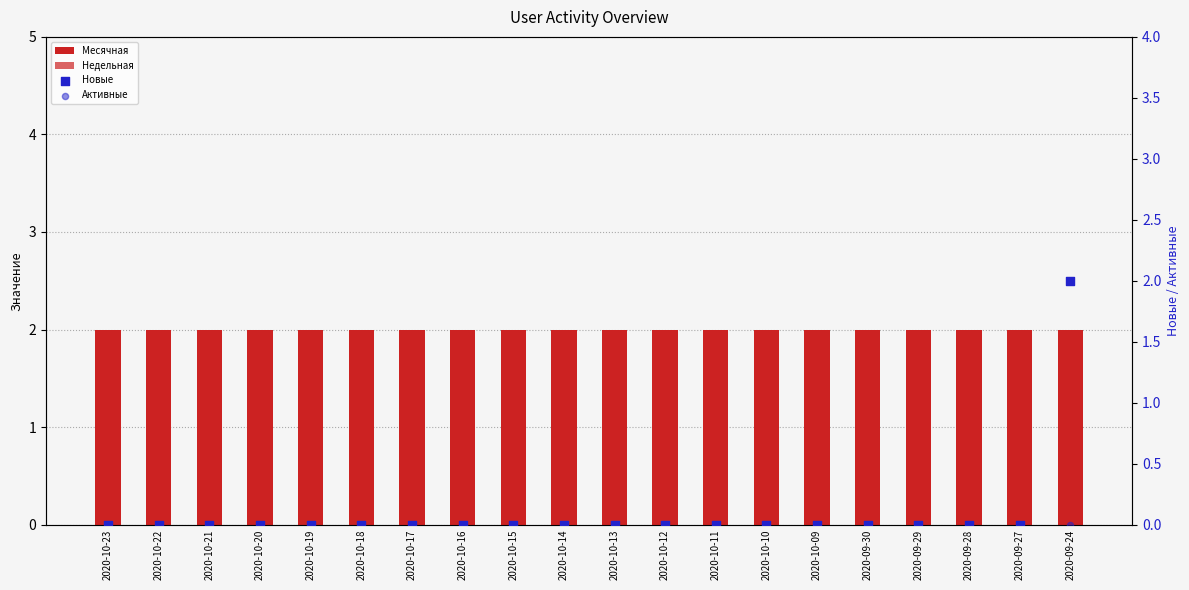

At how many categories does at least one series exceed 1?

20